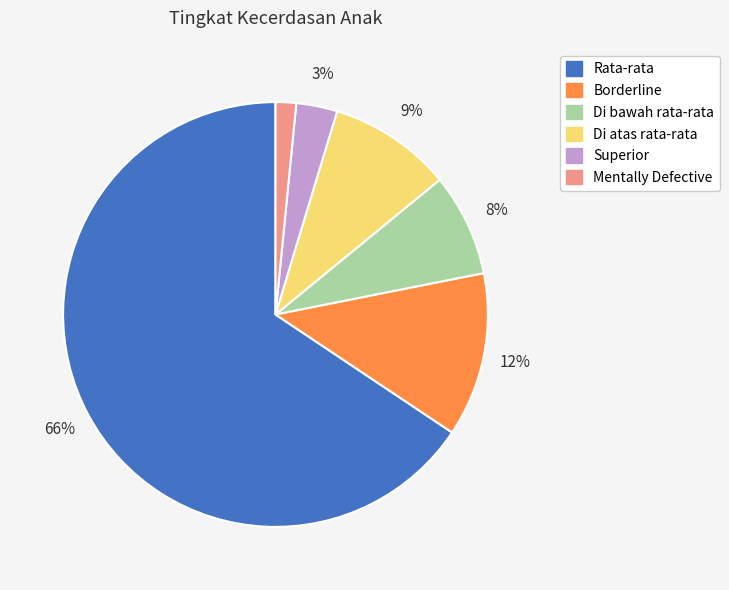

To the nearest percent, what portion does Di atas rata-rata represent?

9%